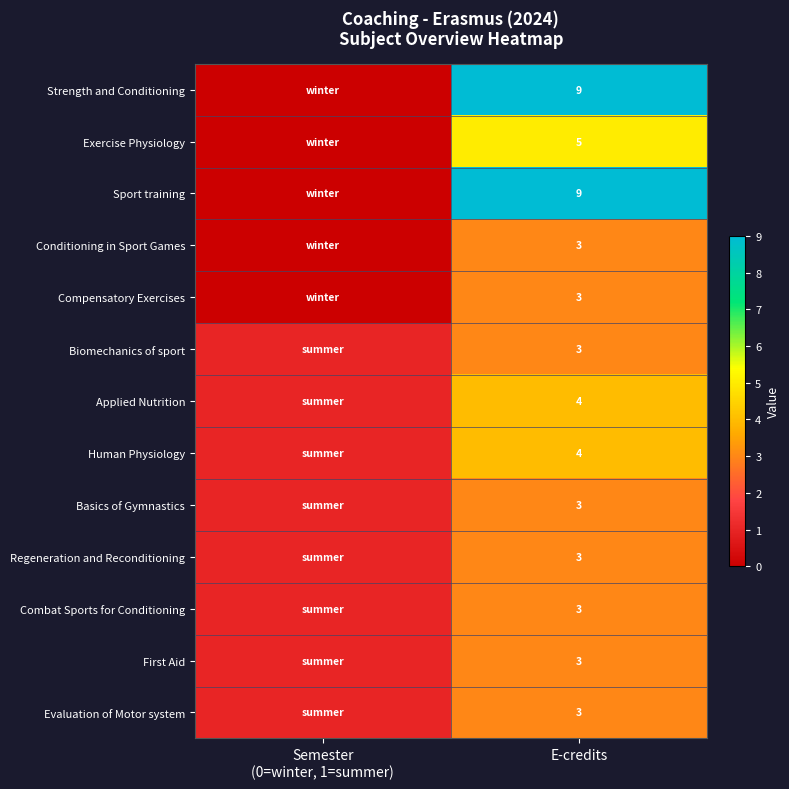

The First Aid series shows 4 at E-credits. True or false?

False